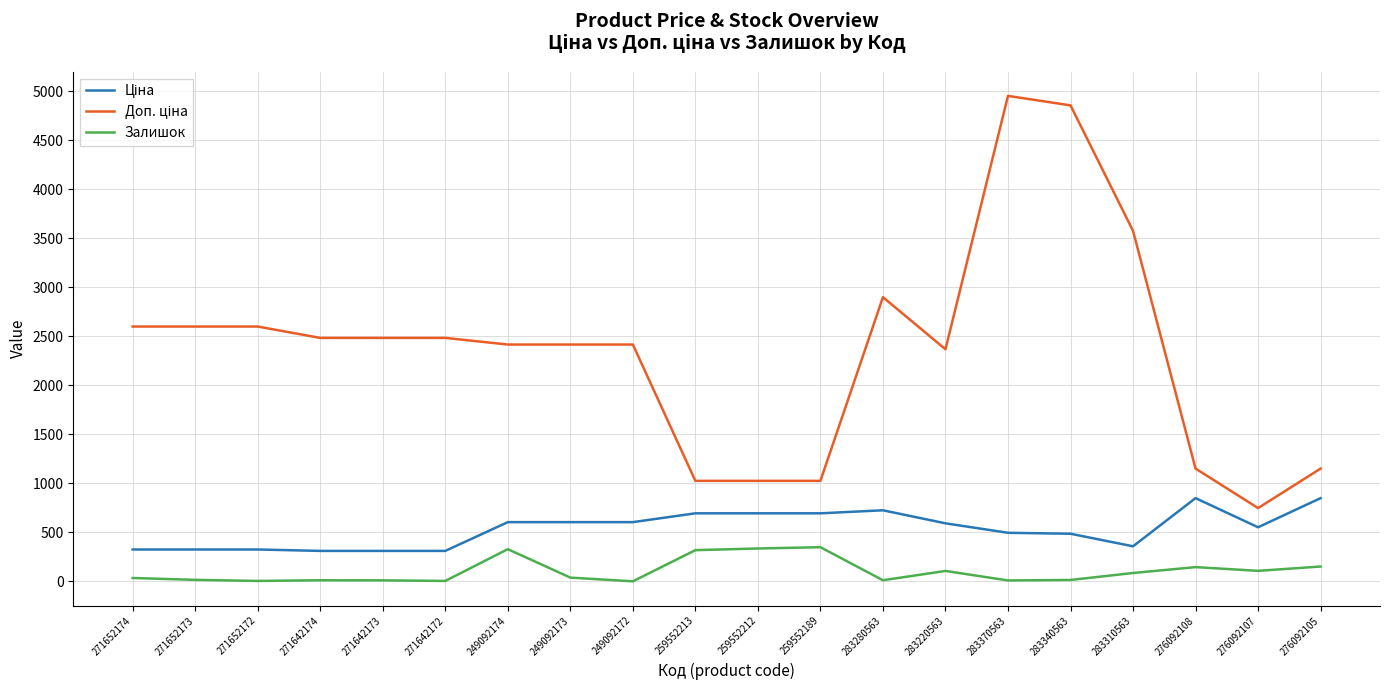

What is the maximum value for Залишок?

348.0